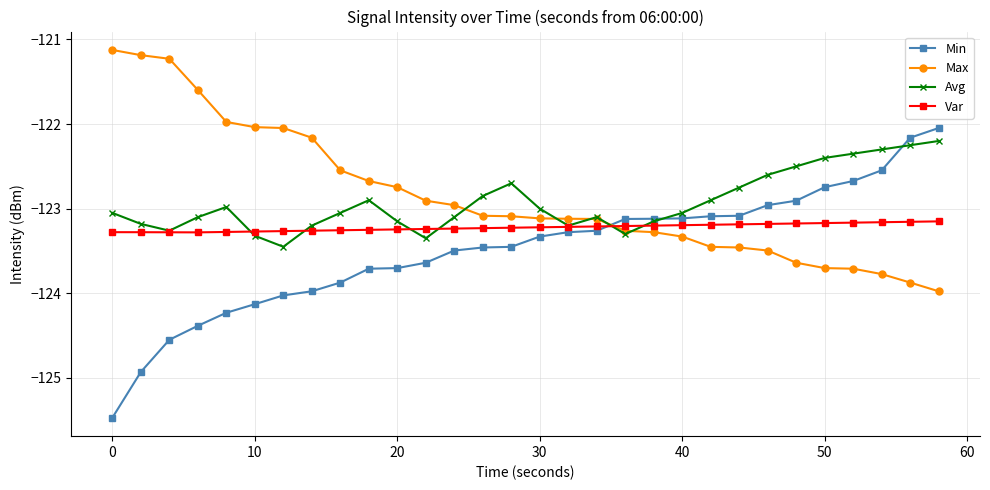

Which series ends up on top after the final intersection of Min and Max?

Min